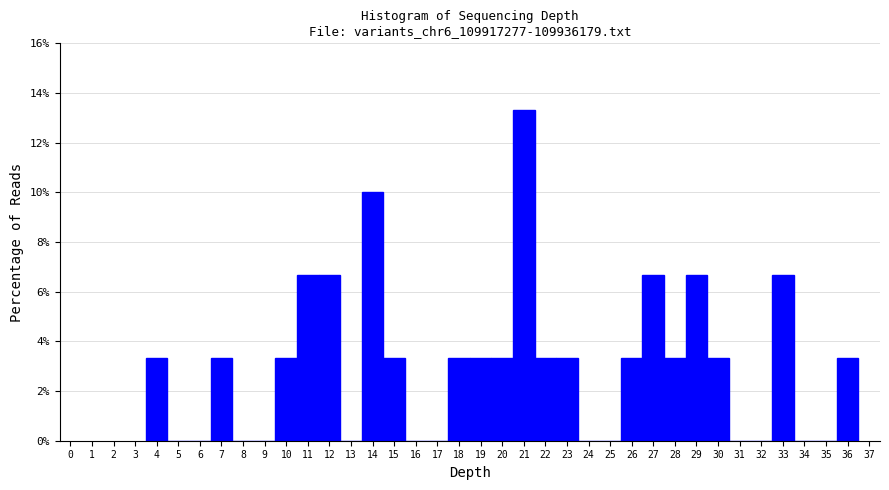

Which range on the x-axis has the tallest bar?

20.5 to 21.5